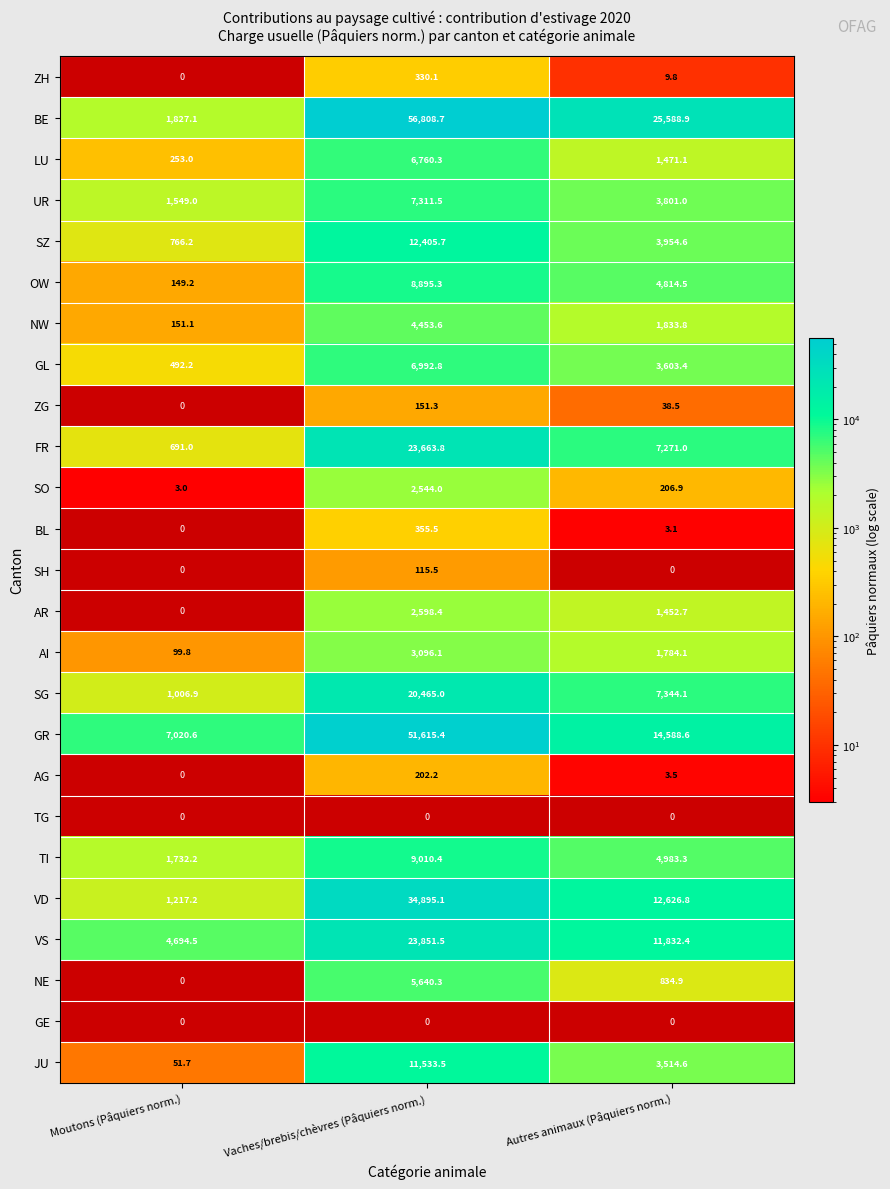

Is the value of JU at Moutons (Pâquiers norm.) greater than the value of OW at Vaches/brebis/chèvres (Pâquiers norm.)?

No